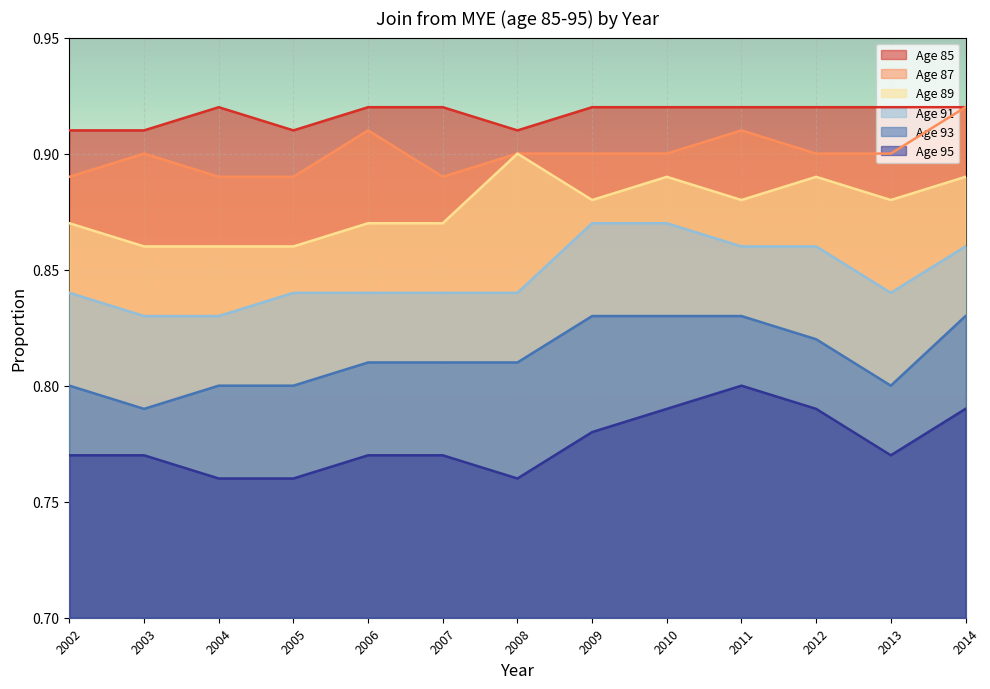

Reading right to left, what are all the values shown in this chart?

Age 85: 0.9	0.9	0.9	0.9	0.9	0.9	0.9	0.9	0.9	0.9	0.9	0.9	0.9
Age 87: 0.9	0.9	0.9	0.9	0.9	0.9	0.9	0.9	0.9	0.9	0.9	0.9	0.9
Age 89: 0.9	0.9	0.9	0.9	0.9	0.9	0.9	0.9	0.9	0.9	0.9	0.9	0.9
Age 91: 0.9	0.8	0.9	0.9	0.9	0.9	0.8	0.8	0.8	0.8	0.8	0.8	0.8
Age 93: 0.8	0.8	0.8	0.8	0.8	0.8	0.8	0.8	0.8	0.8	0.8	0.8	0.8
Age 95: 0.8	0.8	0.8	0.8	0.8	0.8	0.8	0.8	0.8	0.8	0.8	0.8	0.8